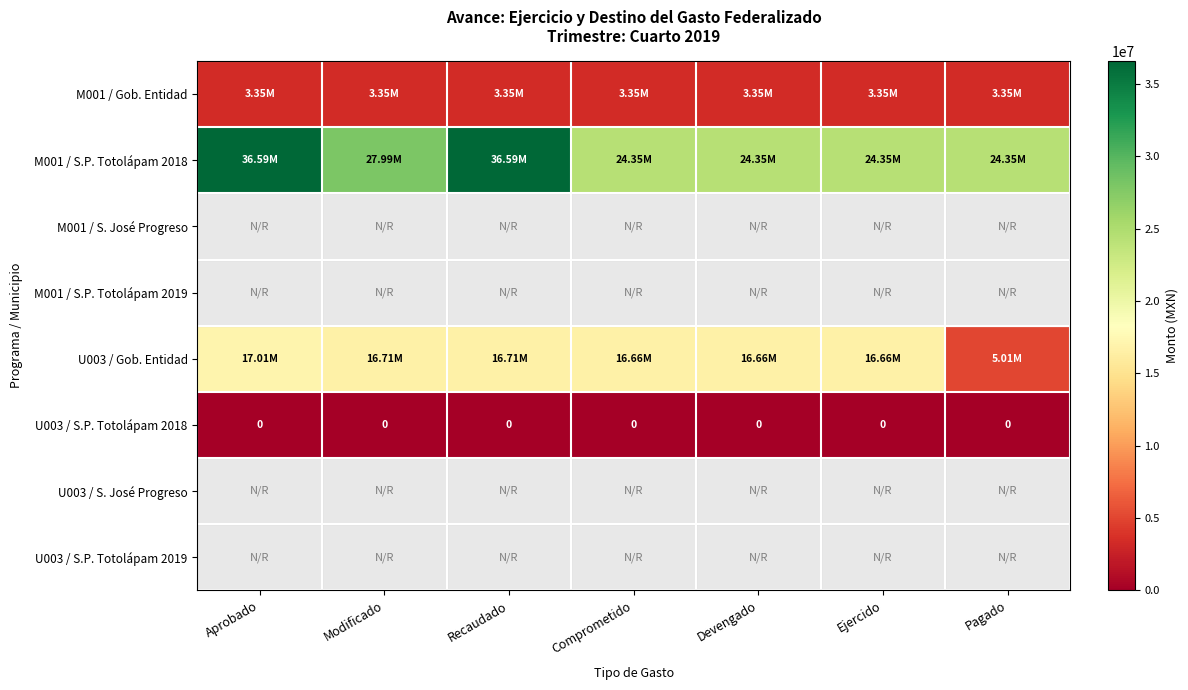

How many series are shown in this chart?

8